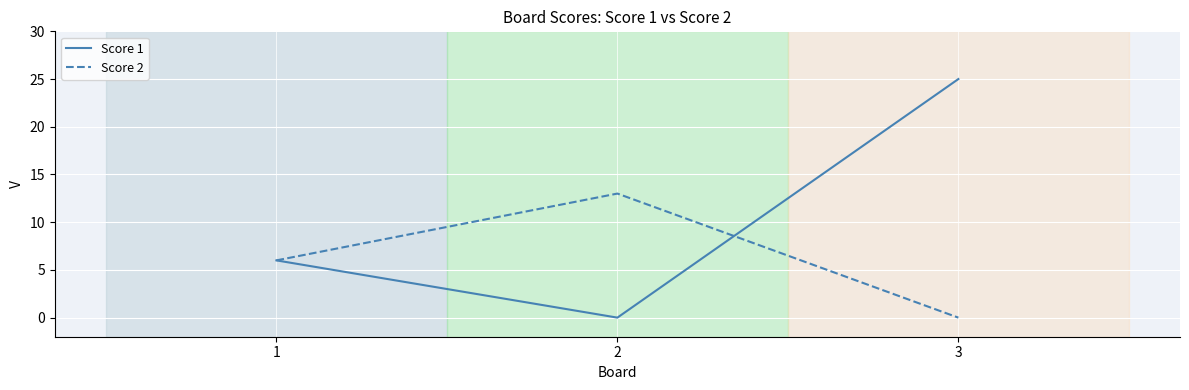

What is the greatest value displayed?

25